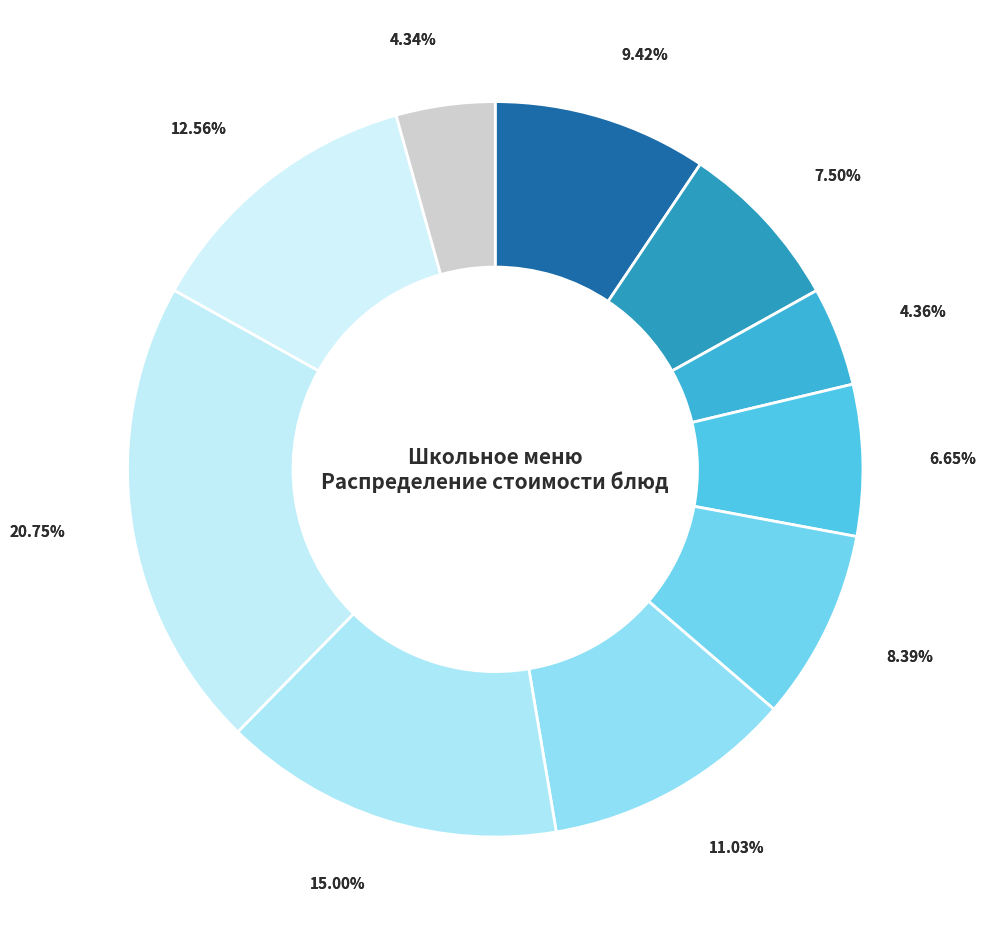

To the nearest percent, what is the average slice percentage?

10%